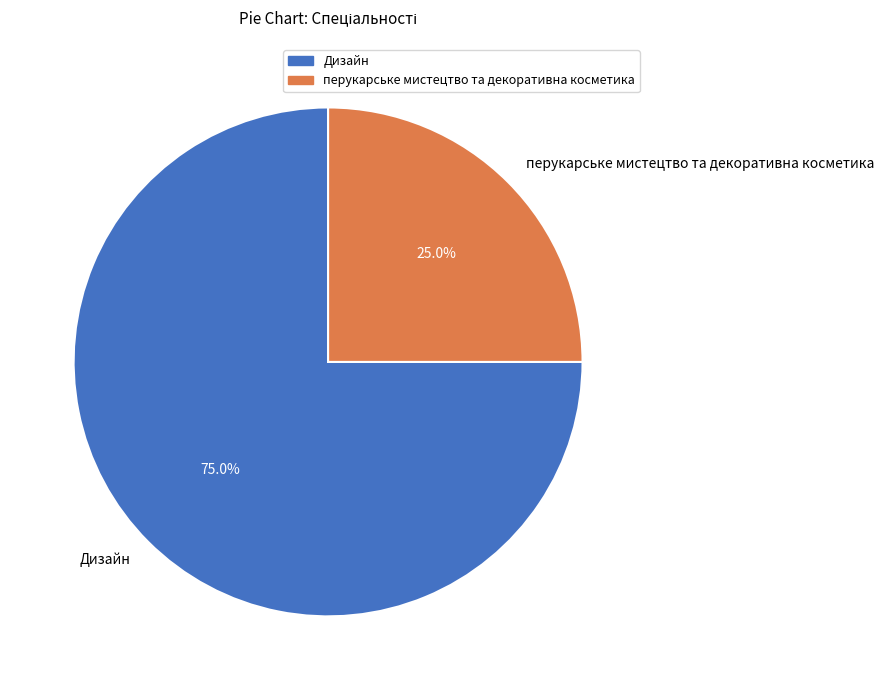

What percentage is the Дизайн slice, to the nearest percent?

75%